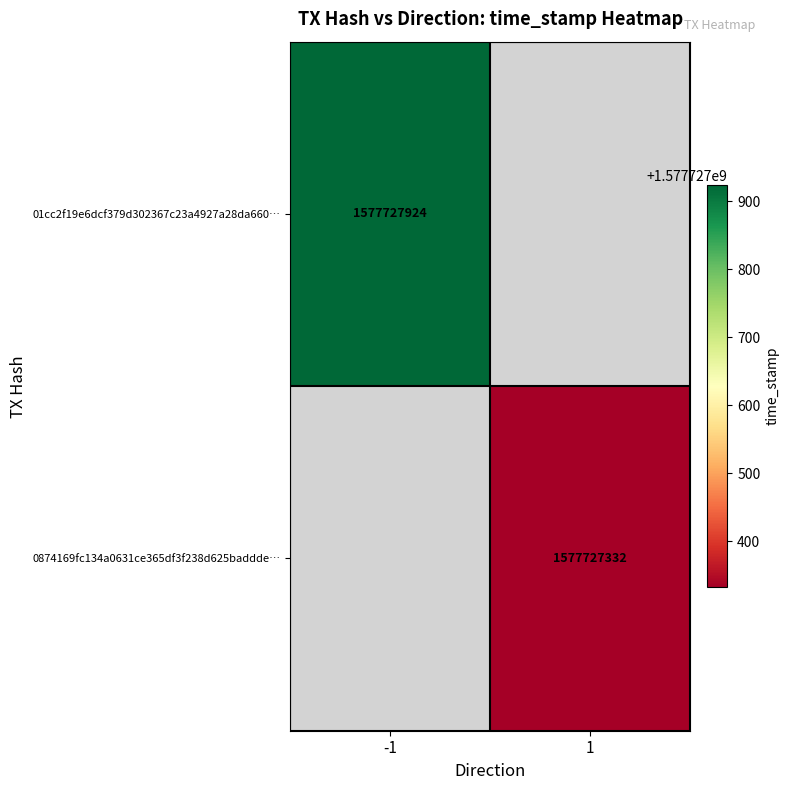

Rank the series by their maximum value, from highest to lowest.

01cc2f19e6dcf379d302367c23a4927a28da660, 0874169fc134a0631ce365df3f238d625baddde